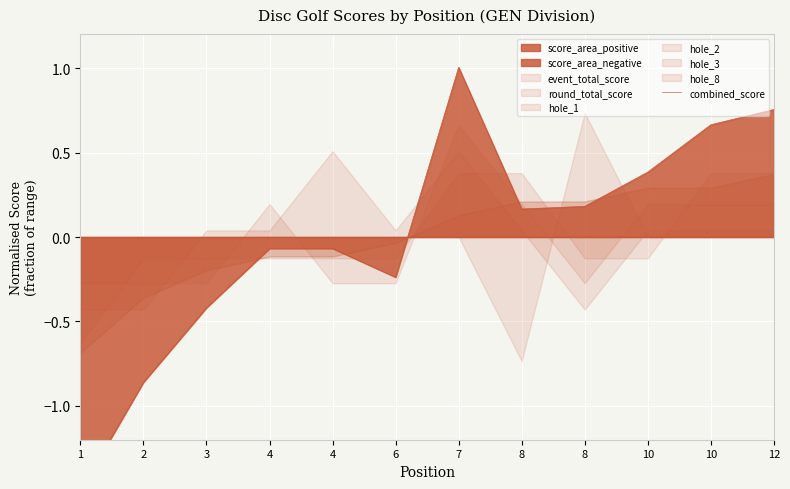

How many negative values are there?

6